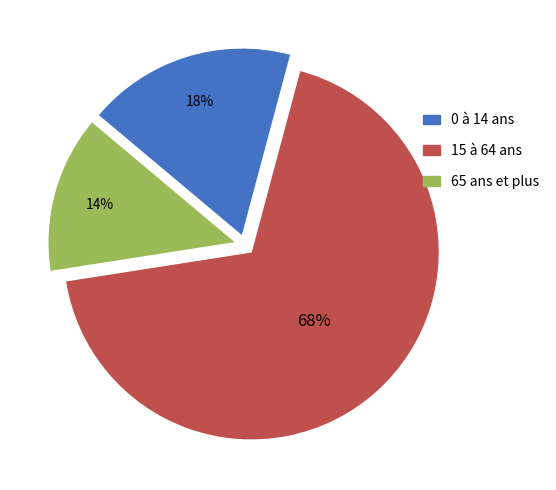

Rank the categories by value from highest to lowest.

15 à 64 ans, 0 à 14 ans, 65 ans et plus